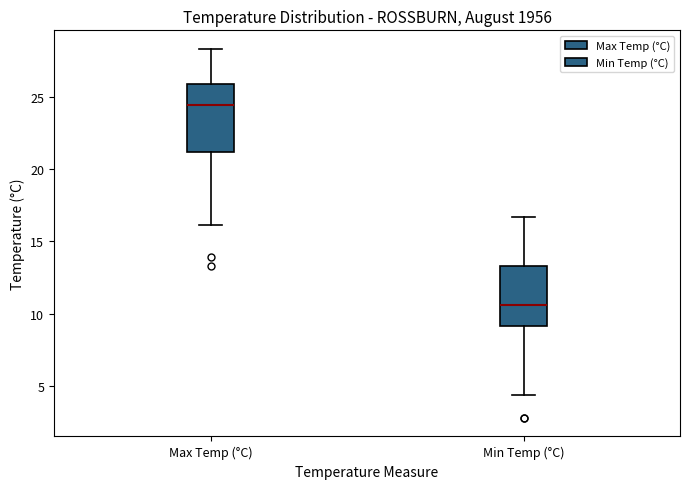

Where does the lower whisker of the box for Min Temp (°C) end on the y-axis? The values are not printed on the chart, so give them approximately, as read against the axis.

4.5